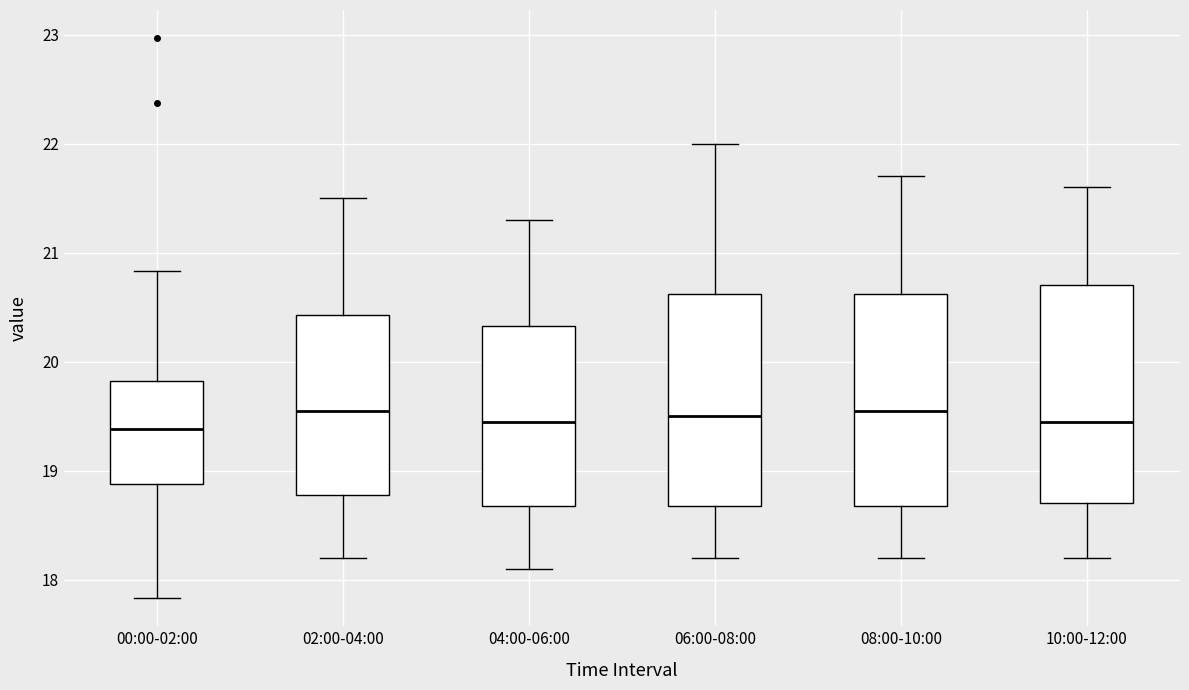

Reading left to right, read every box against the y-axis: the position of its median line, the range the box covers, and the ends of its whiskers. The values are not printed on the chart, so give them approximately, as read against the axis.

00:00-02:00: median 19.4, box 18.9 to 19.8, whiskers 17.8 to 20.8
02:00-04:00: median 19.6, box 18.8 to 20.4, whiskers 18.2 to 21.5
04:00-06:00: median 19.5, box 18.7 to 20.3, whiskers 18.1 to 21.3
06:00-08:00: median 19.5, box 18.7 to 20.6, whiskers 18.2 to 22.0
08:00-10:00: median 19.6, box 18.7 to 20.6, whiskers 18.2 to 21.7
10:00-12:00: median 19.5, box 18.7 to 20.7, whiskers 18.2 to 21.6